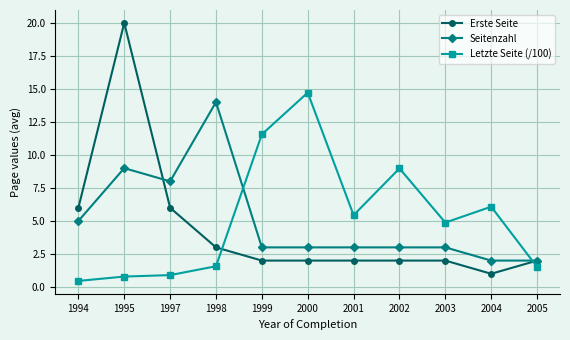

What is the value of the Erste Seite point at the 4th from the left?

3.0